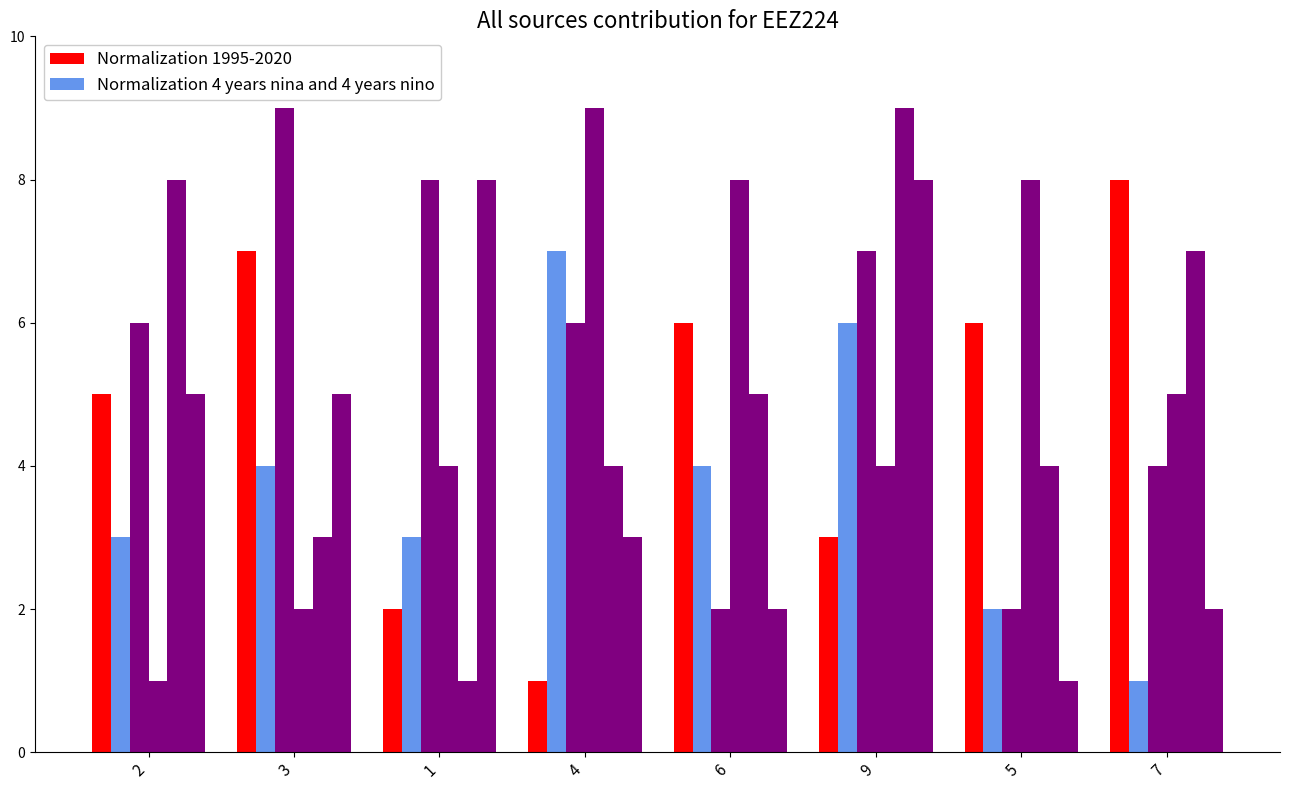

How many bars are there in total?

48